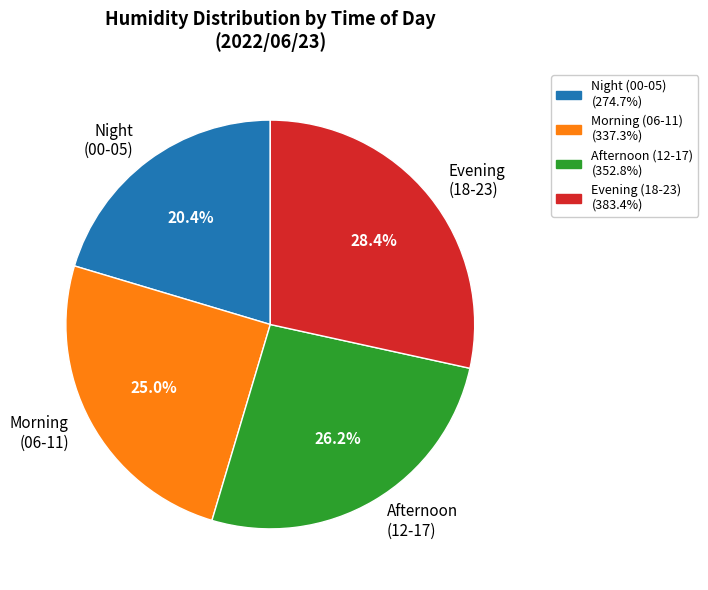

Which category has the biggest portion of the pie?

Evening (18-23)